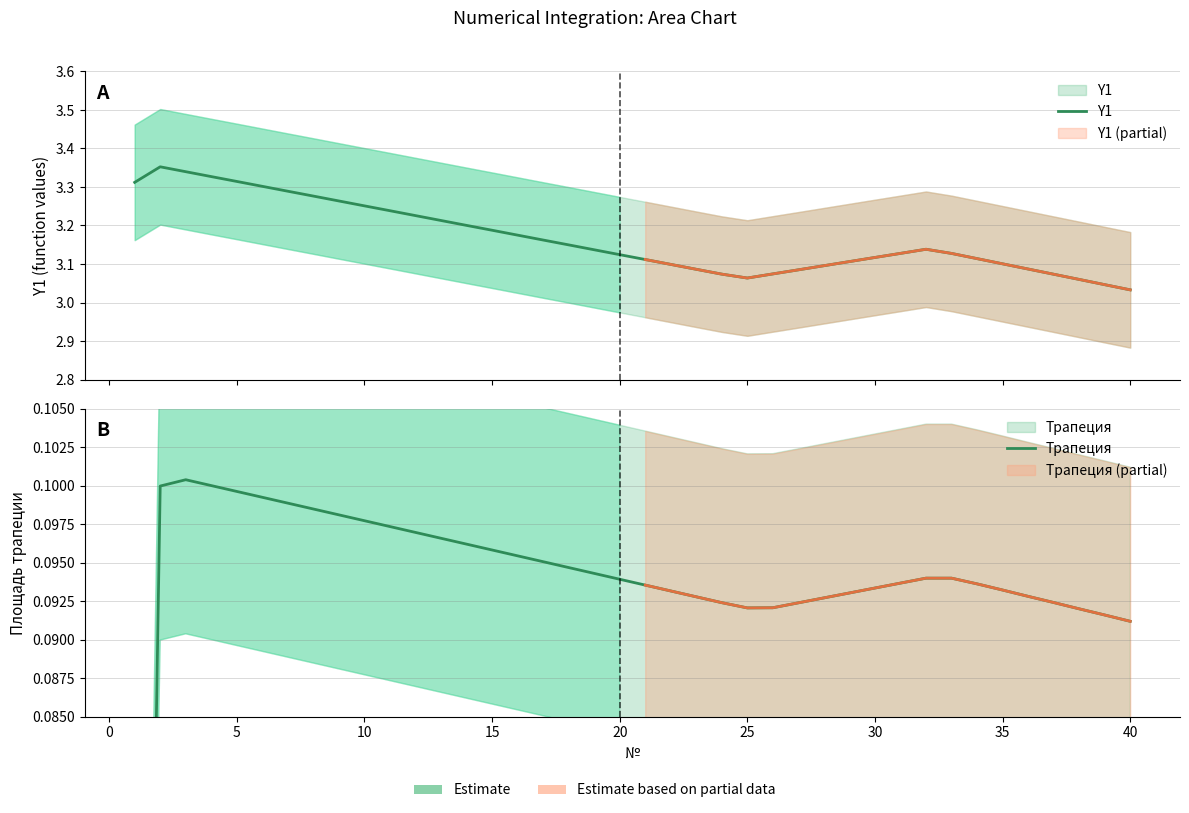

What is the average value of the Y1 series?

3.2